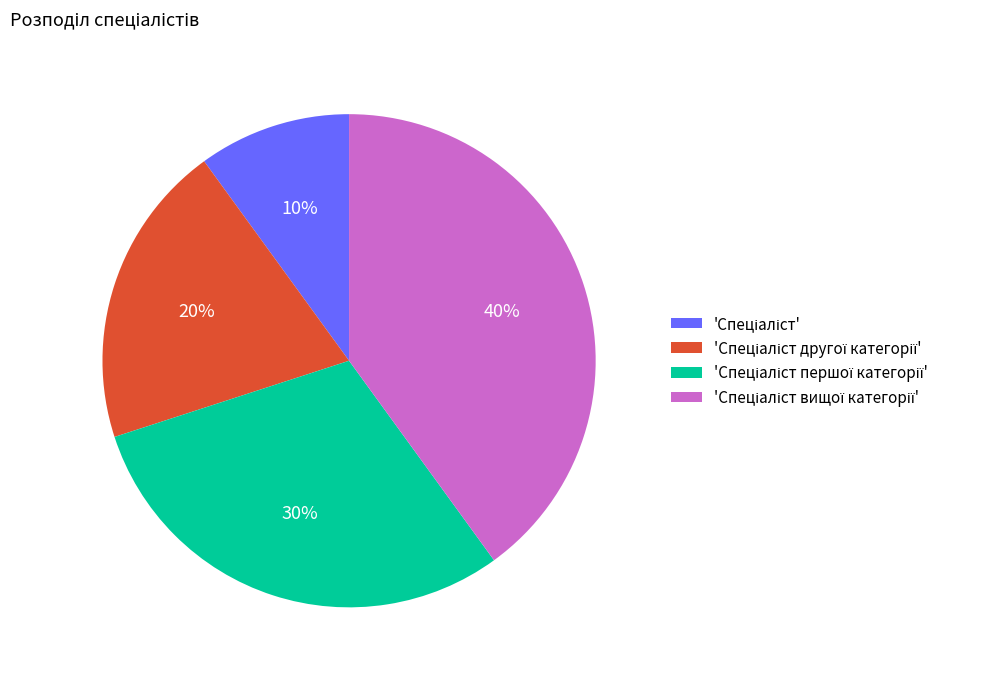

To the nearest percent, what is the average slice percentage?

25%